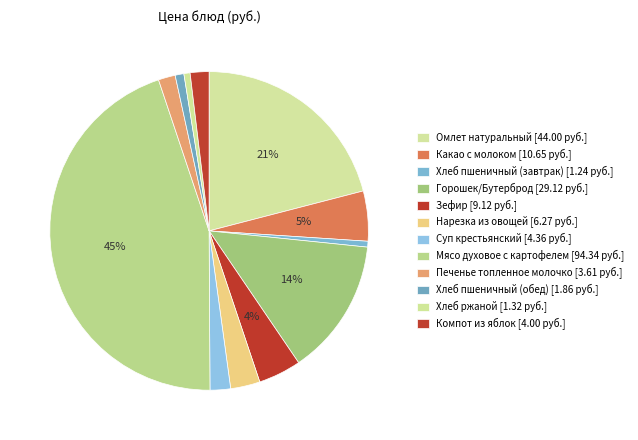

True or false: Какао с молоком accounts for 5% of the total.

True